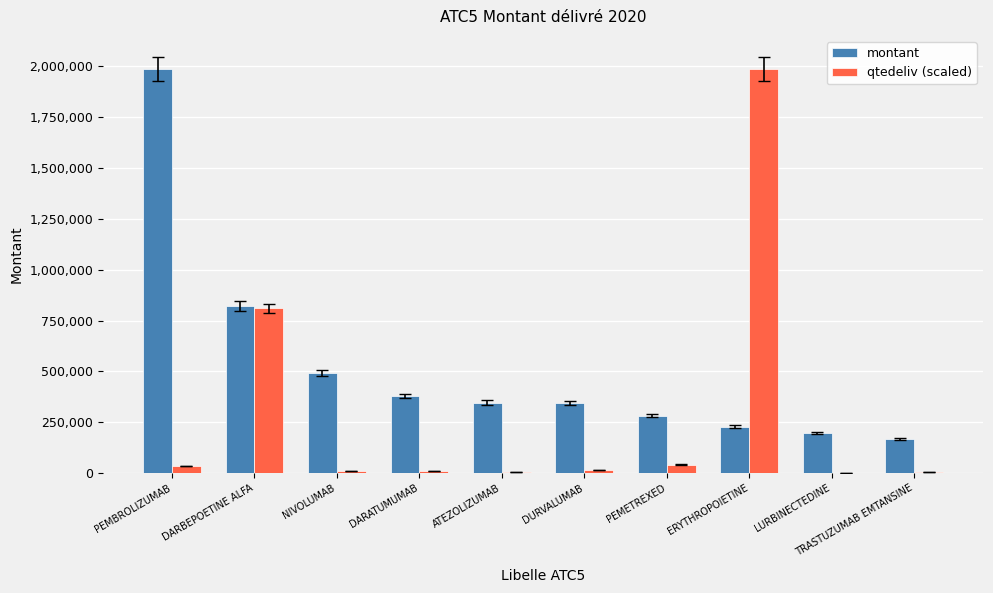

Which series has the largest range (max minus min)?

qtedeliv (scaled)